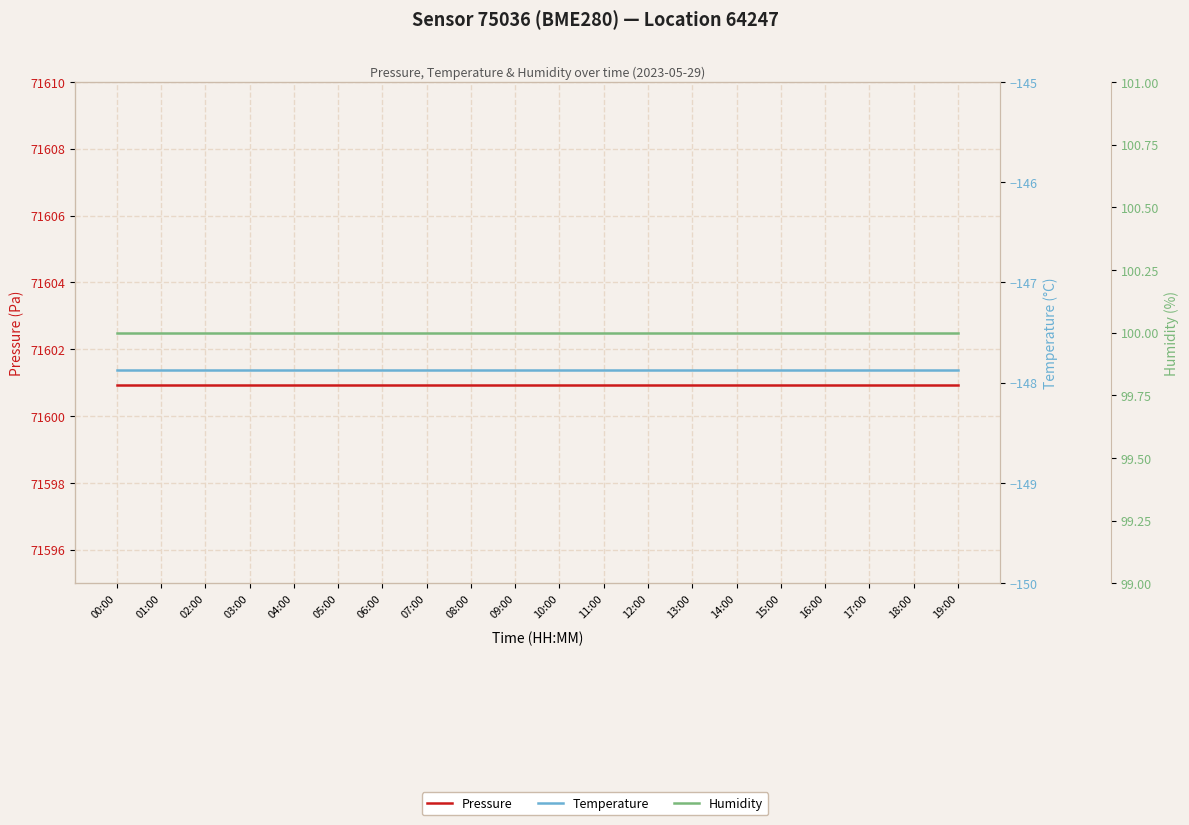

Reading left to right, list all the values displayed in this chart.

pressure: 00:00=71600.9	01:00=71600.9	02:00=71600.9	03:00=71600.9	04:00=71600.9	05:00=71600.9	06:00=71600.9	07:00=71600.9	08:00=71600.9	09:00=71600.9	10:00=71600.9	11:00=71600.9	12:00=71600.9	13:00=71600.9	14:00=71600.9	15:00=71600.9	16:00=71600.9	17:00=71600.9	18:00=71600.9	19:00=71600.9
temperature: 00:00=-147.9	01:00=-147.9	02:00=-147.9	03:00=-147.9	04:00=-147.9	05:00=-147.9	06:00=-147.9	07:00=-147.9	08:00=-147.9	09:00=-147.9	10:00=-147.9	11:00=-147.9	12:00=-147.9	13:00=-147.9	14:00=-147.9	15:00=-147.9	16:00=-147.9	17:00=-147.9	18:00=-147.9	19:00=-147.9
humidity: 00:00=100.0	01:00=100.0	02:00=100.0	03:00=100.0	04:00=100.0	05:00=100.0	06:00=100.0	07:00=100.0	08:00=100.0	09:00=100.0	10:00=100.0	11:00=100.0	12:00=100.0	13:00=100.0	14:00=100.0	15:00=100.0	16:00=100.0	17:00=100.0	18:00=100.0	19:00=100.0